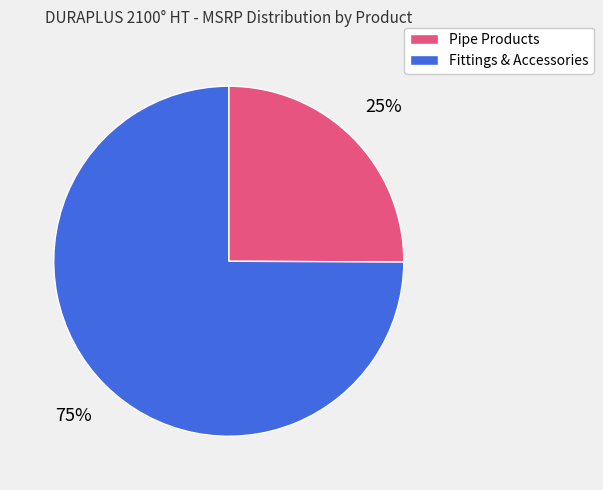

Does any single category account for the majority?

Yes